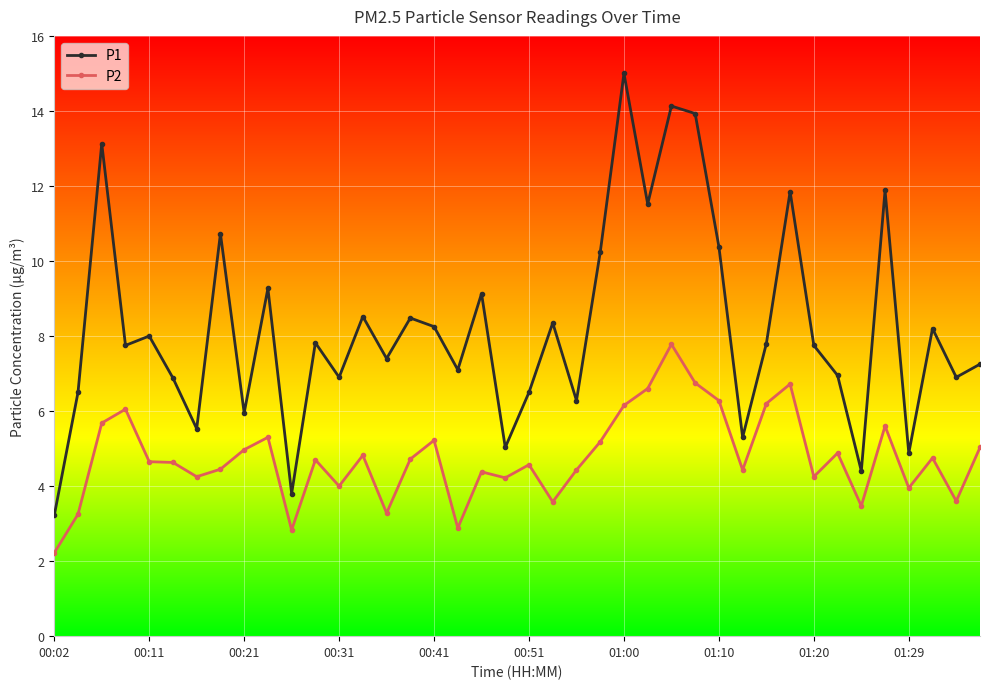

At how many categories does at least one series exceed 2?

40